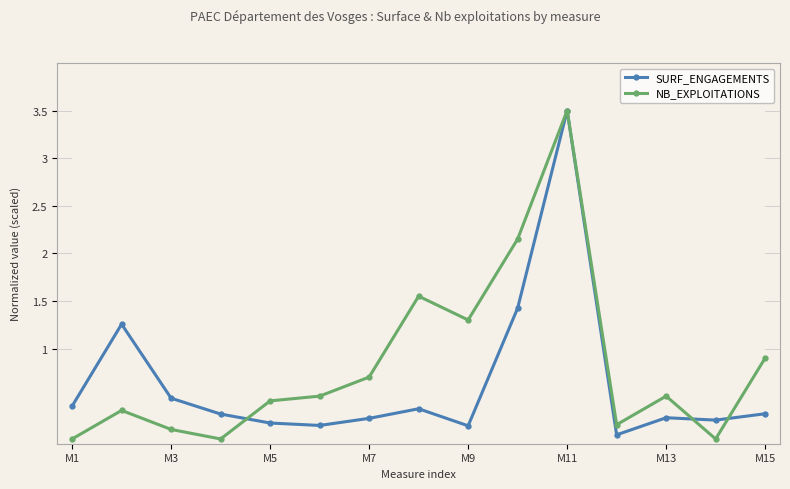

What is the maximum value for SURF_ENGAGEMENTS?

3.5